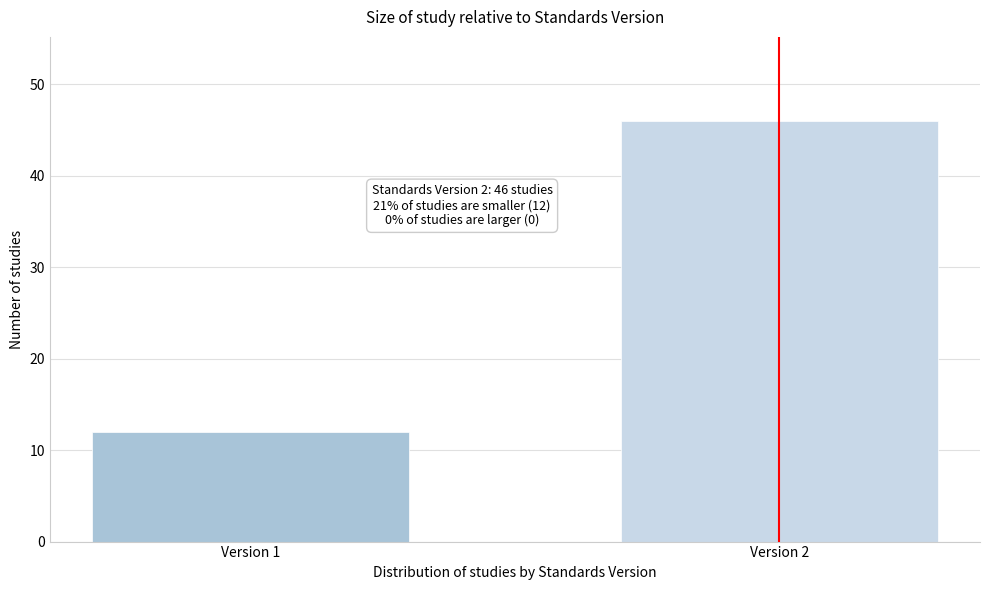

Reading left to right, transcribe all the data shown in this chart.

Version 1=12	Version 2=46